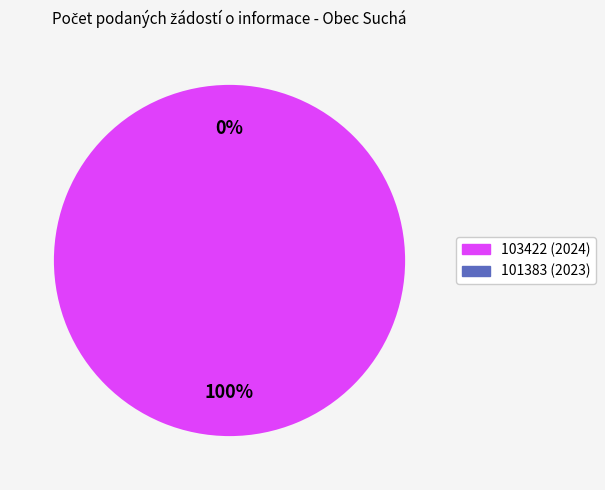

Which category has the biggest portion of the pie?

103422 (2024)